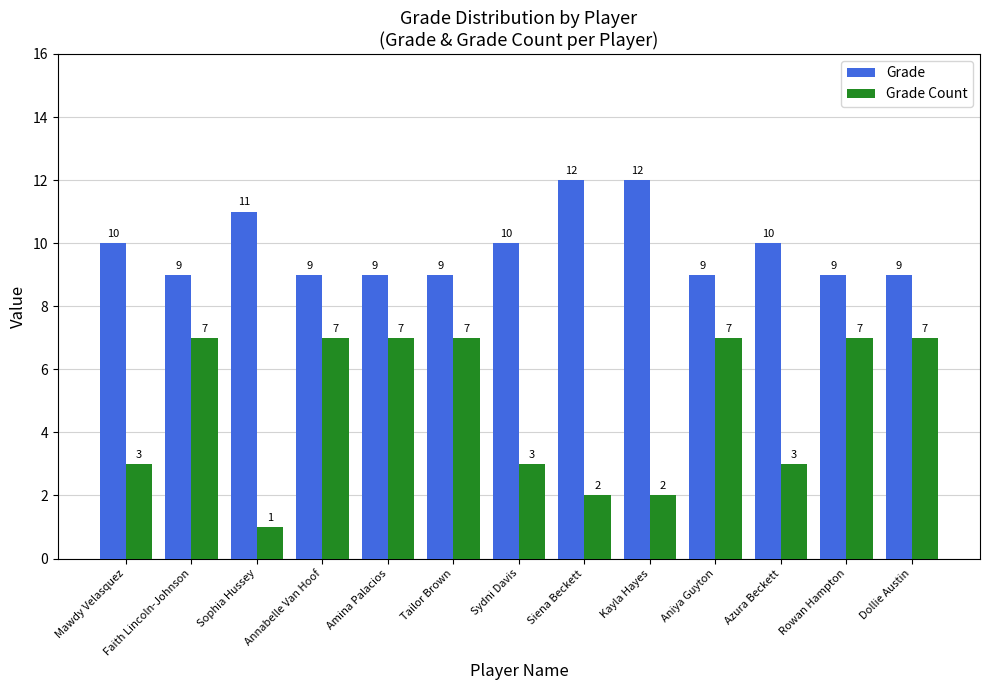

What position from the left is Sophia Hussey?

3